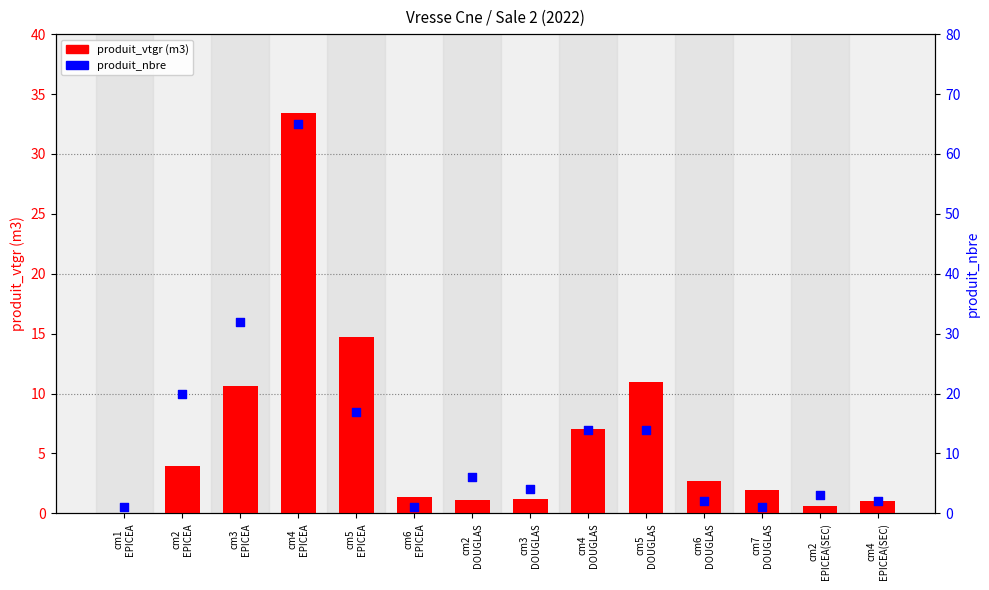

Which series has the widest spread of Y values?

produit_nbre